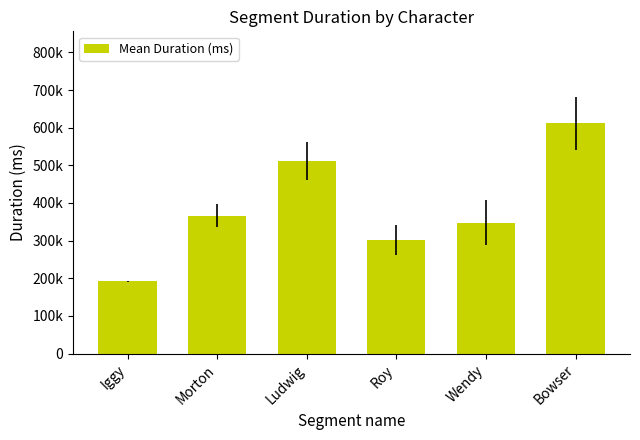

At which label does the data first exceed 366209?

Ludwig